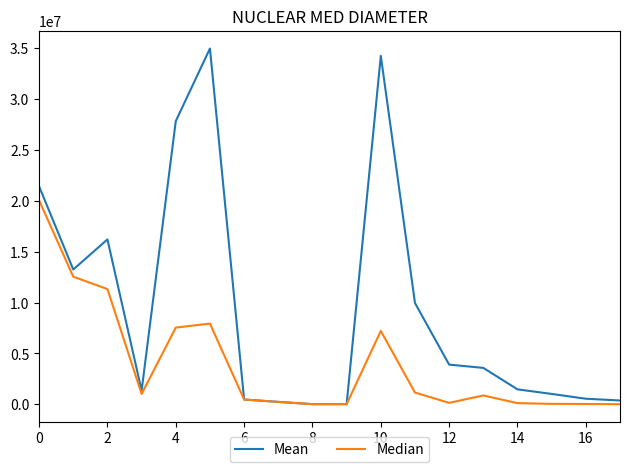

Which series has the widest spread of values?

Mean